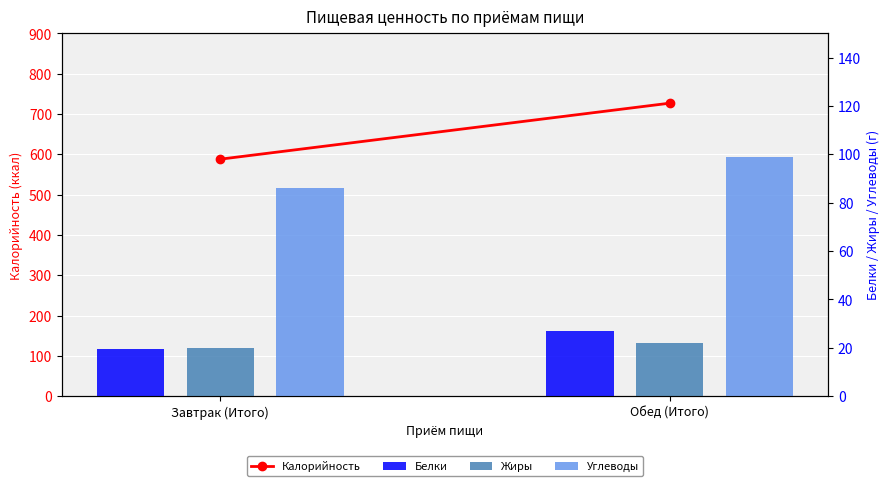

Count the Калорийность values in the range 588 to 727.

2